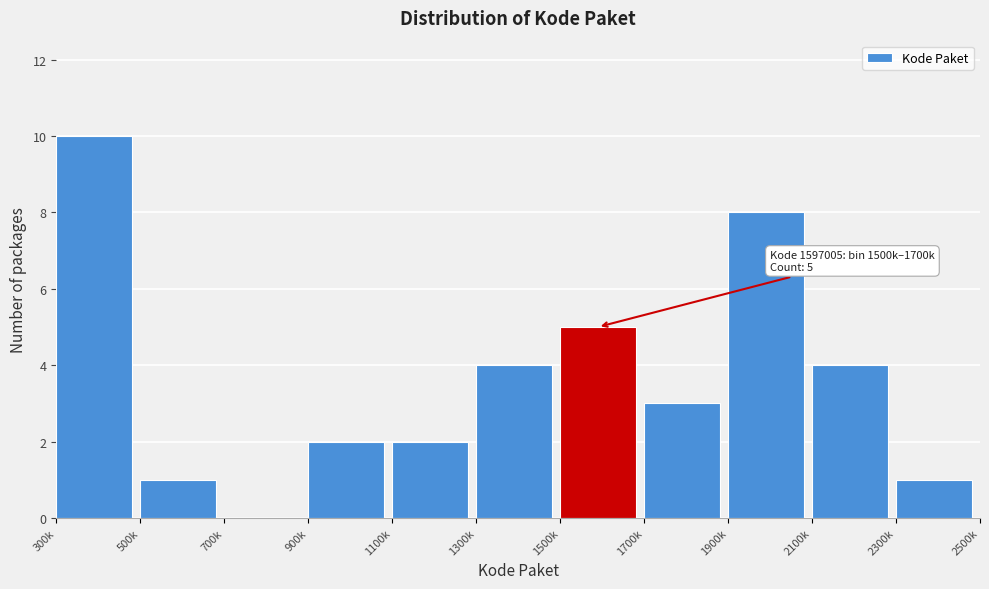

Reading left to right, transcribe all the data shown in this chart.

300k=10	500k=1	700k=0	900k=2	1100k=2	1300k=4	1500k=5	1700k=3	1900k=8	2100k=4	2300k=1